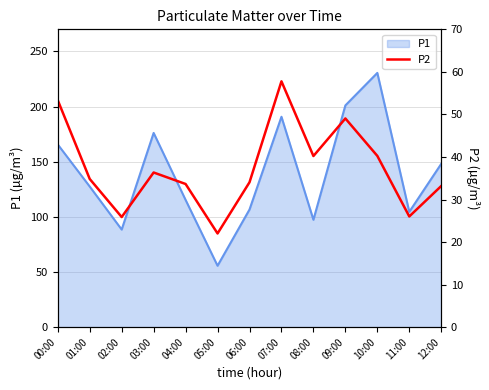

What is the minimum value for P1?

55.7